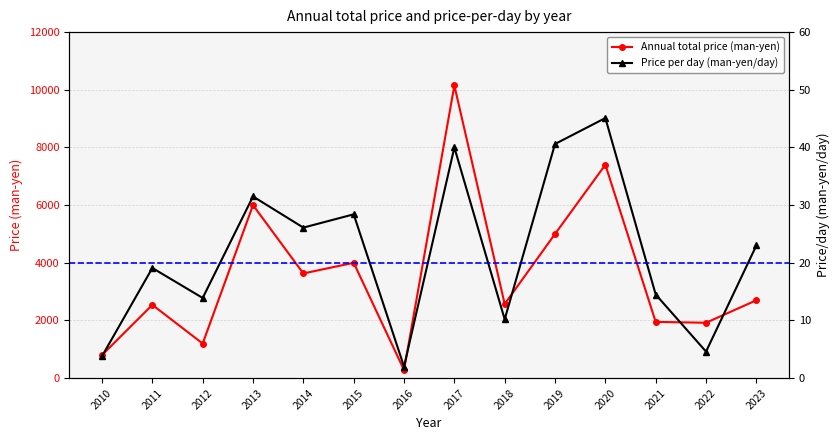

Approximately how many times larger is the value at 2020 compared to 2010?

9.2